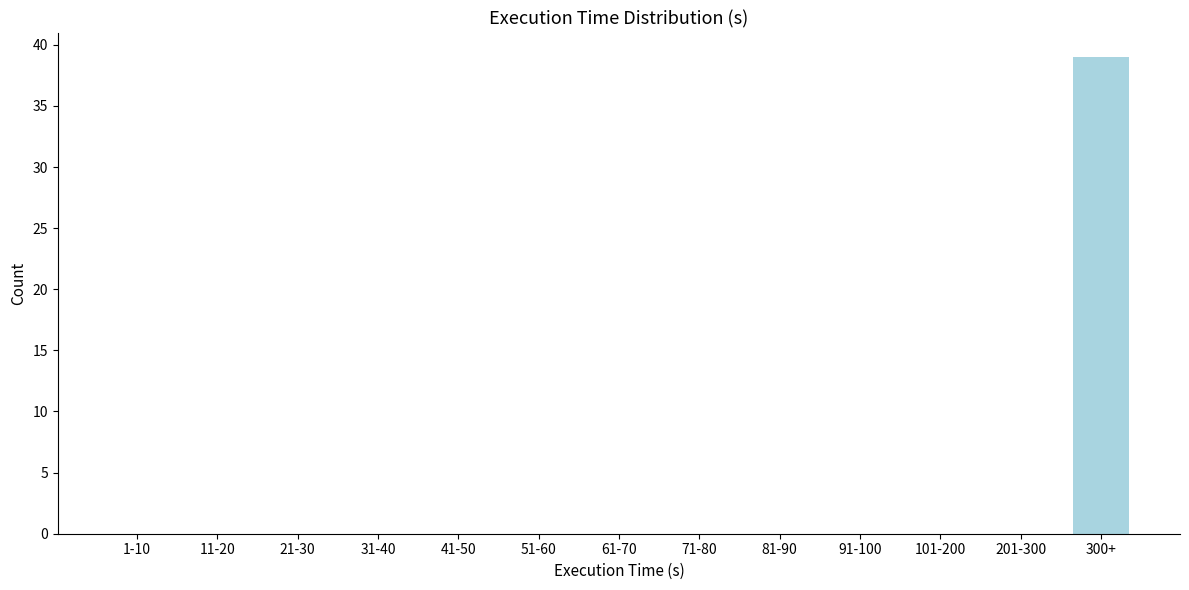

Reading left to right, extract all data points from this chart.

1-10=0	11-20=0	21-30=0	31-40=0	41-50=0	51-60=0	61-70=0	71-80=0	81-90=0	91-100=0	101-200=0	201-300=0	300+=39